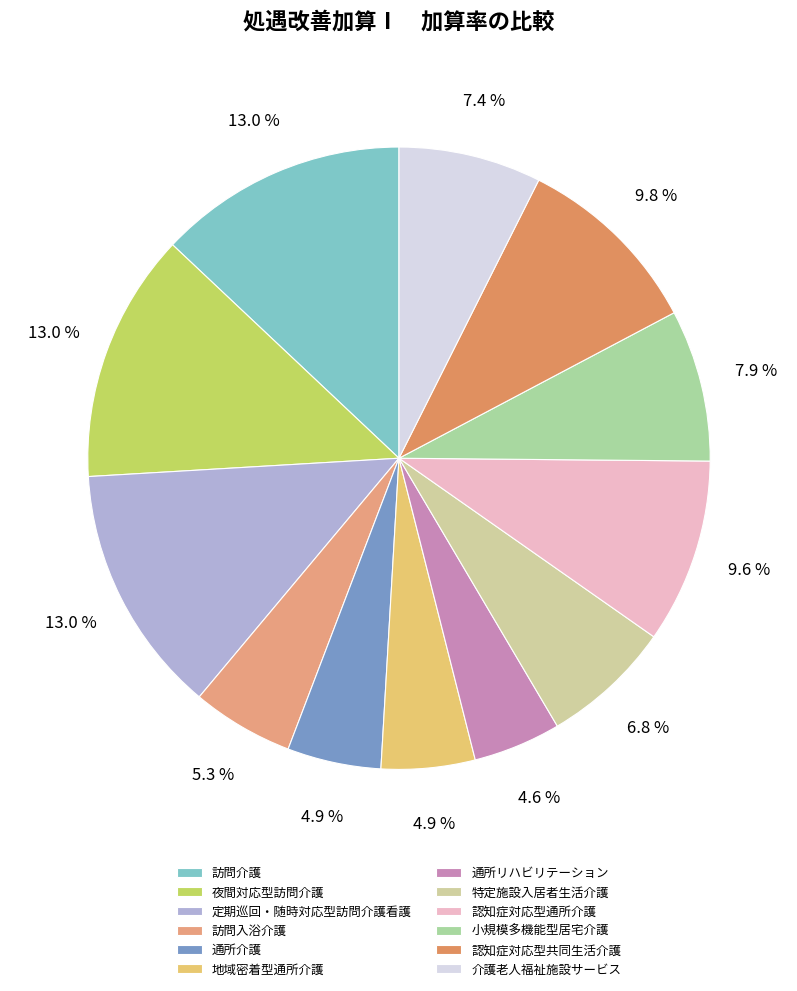

How many segments does this pie chart have?

12